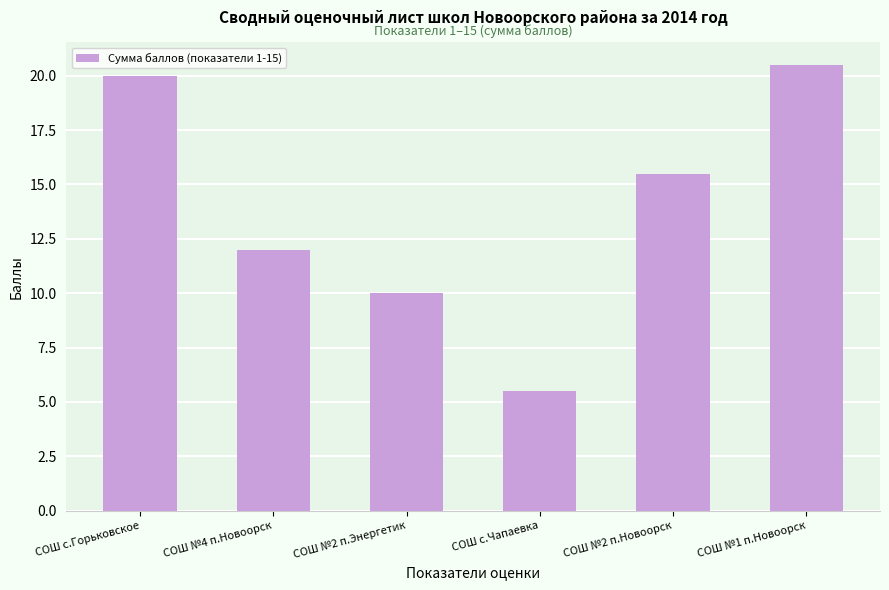

At which label is the value closest to 13?

СОШ №4 п.Новоорск